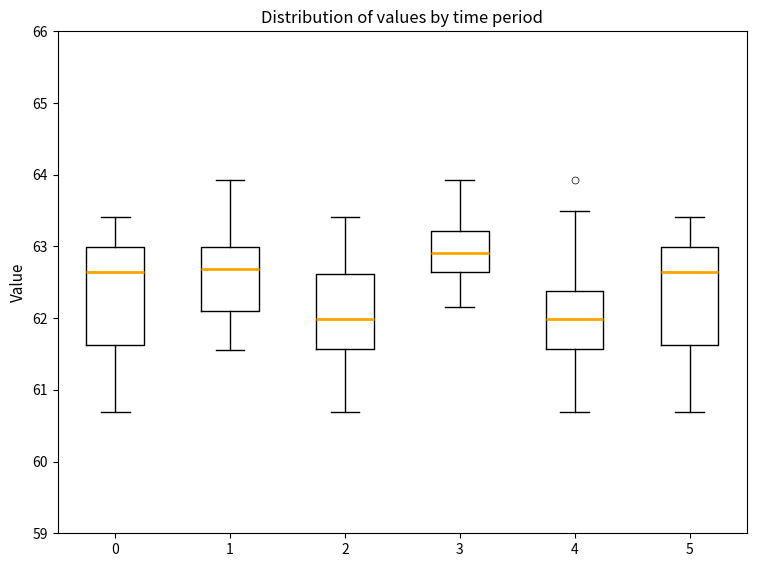

Where is the lower edge of the box at x = 4 on the y-axis? The values are not printed on the chart, so give them approximately, as read against the axis.

61.6